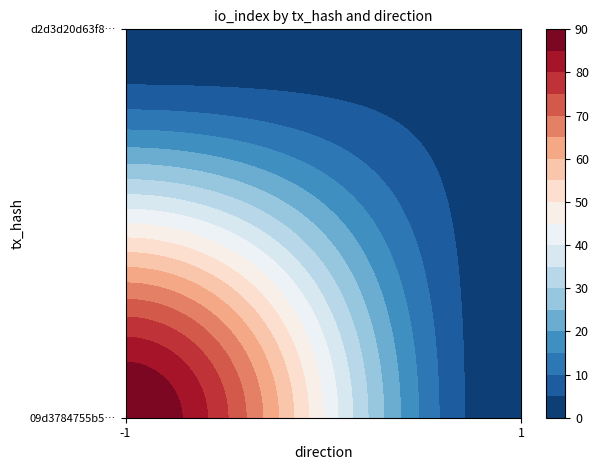

Reading left to right, extract all data points from this chart.

09d3784755b522655cf99a3f6374d84d59ee6bb: direction=-1	io_index=90
d2d3d20d63f8d9b48692c3ac03be615e53e51a6: direction=1	io_index=3